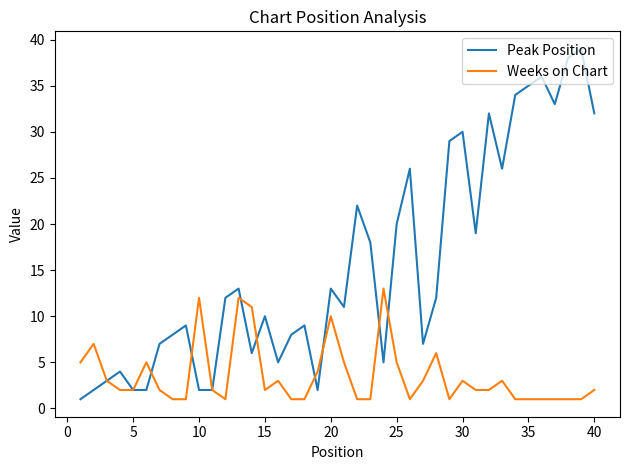

What is the maximum value shown in the chart?

39